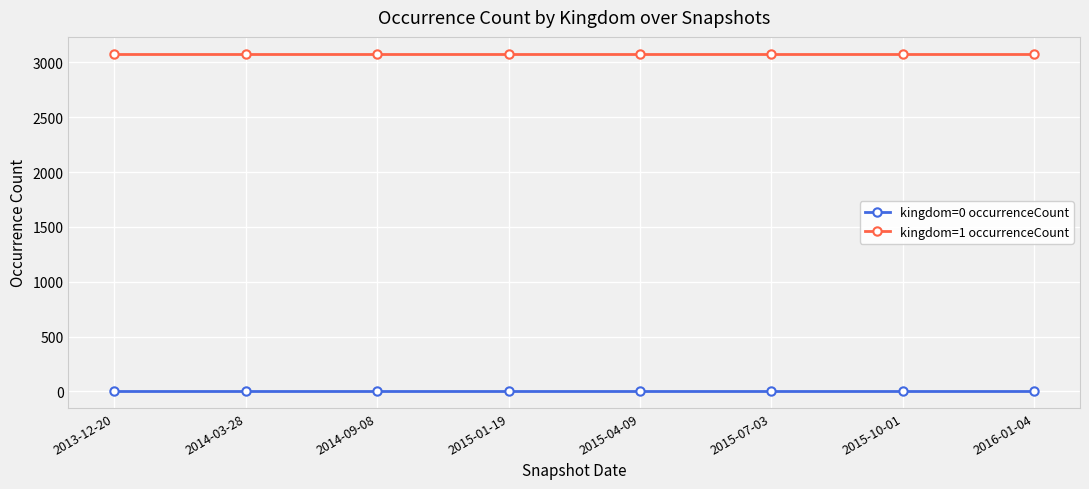

True or false: kingdom=1 occurrenceCount and kingdom=0 occurrenceCount cross at least once.

False